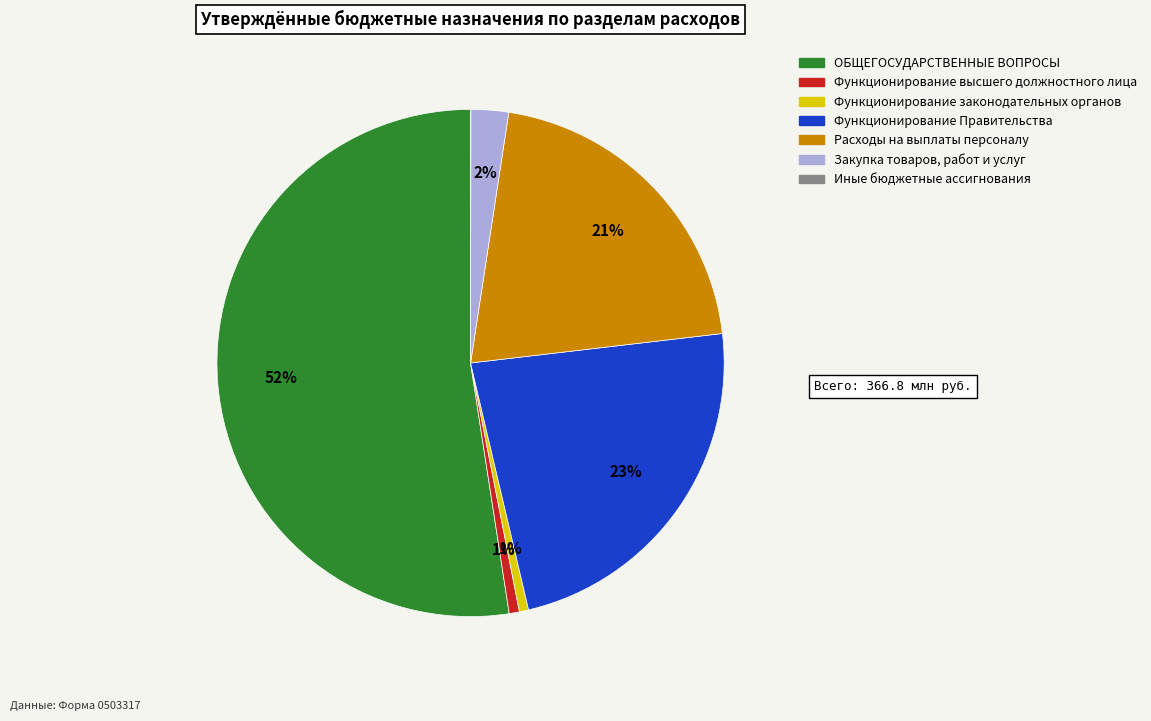

The Закупка товаров, работ и услуг slice represents 2% of the pie. True or false?

True